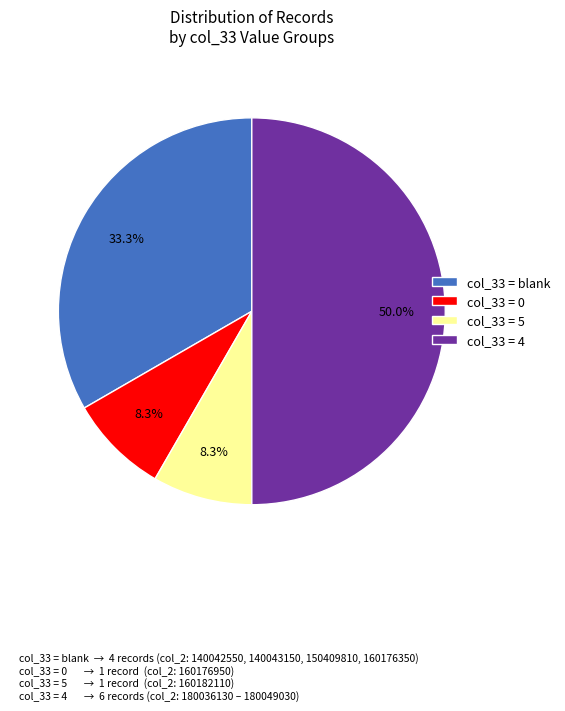

Combined, do col_33 = blank and col_33 = 0 account for over 50%?

No